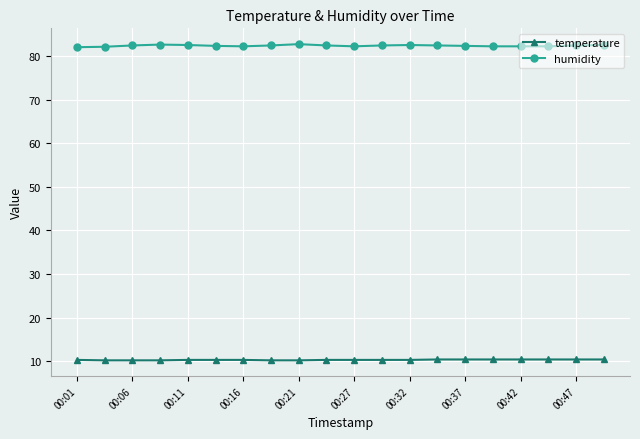

In humidity, how many points are higher than both neighbors (excluding endpoints)?

3